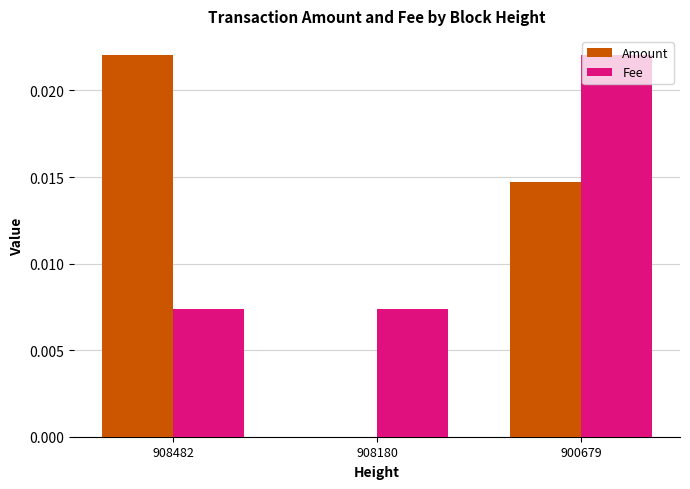

Is it true that Amount equals 0.0 at 900679?

True